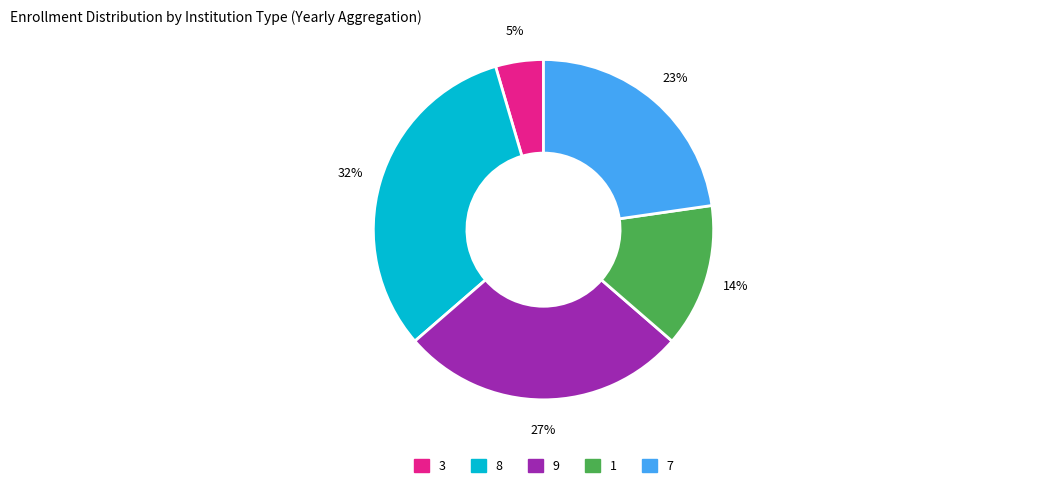

Is there a majority slice in this chart?

No